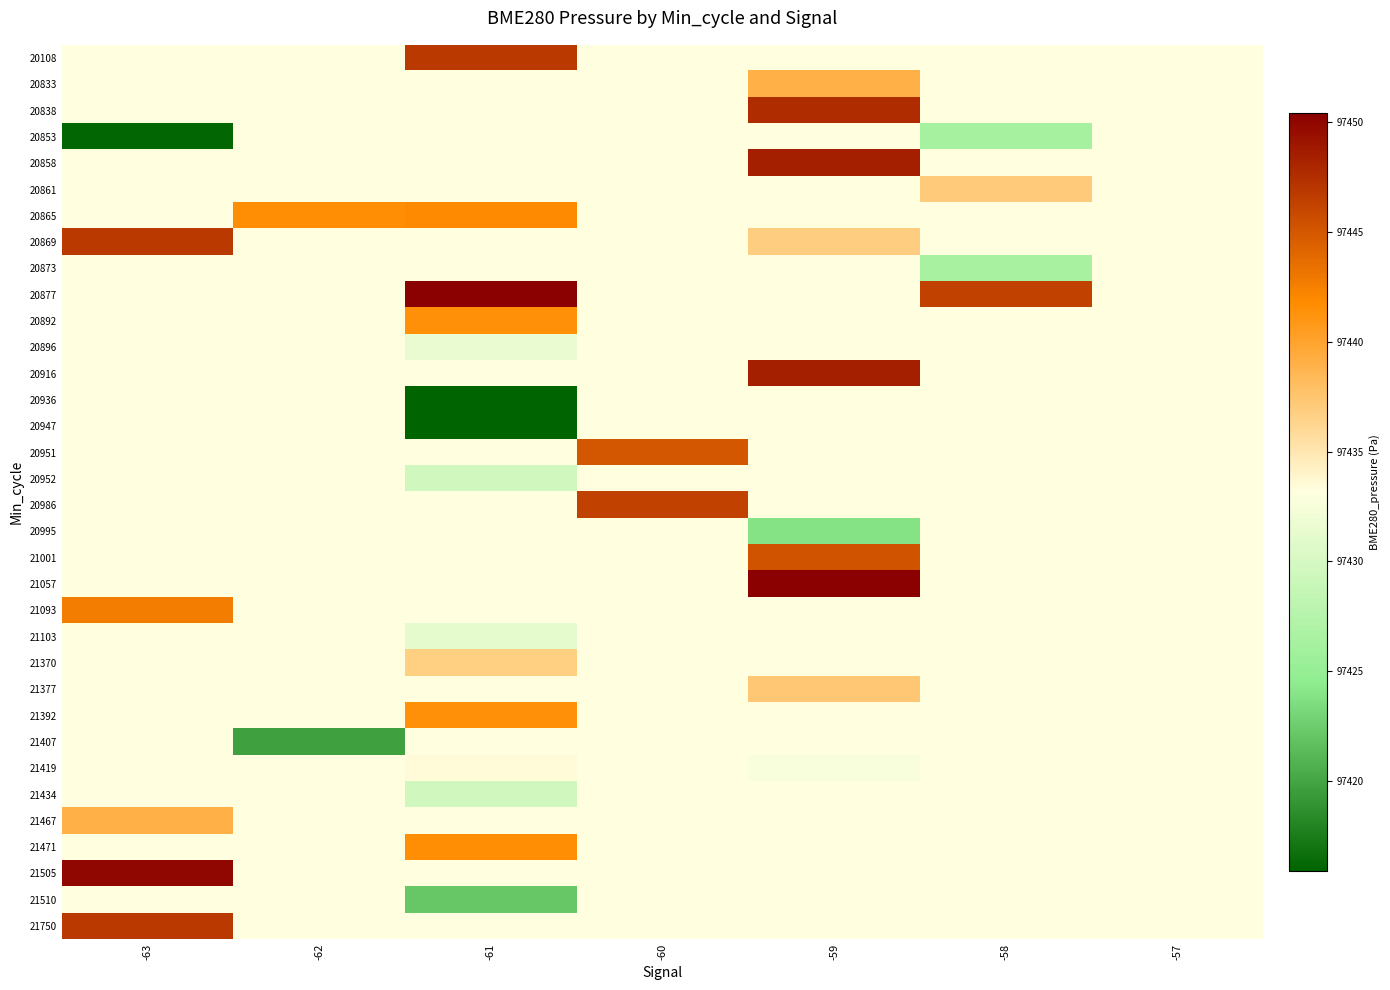

Which has a higher value, -62 or -61?

-61